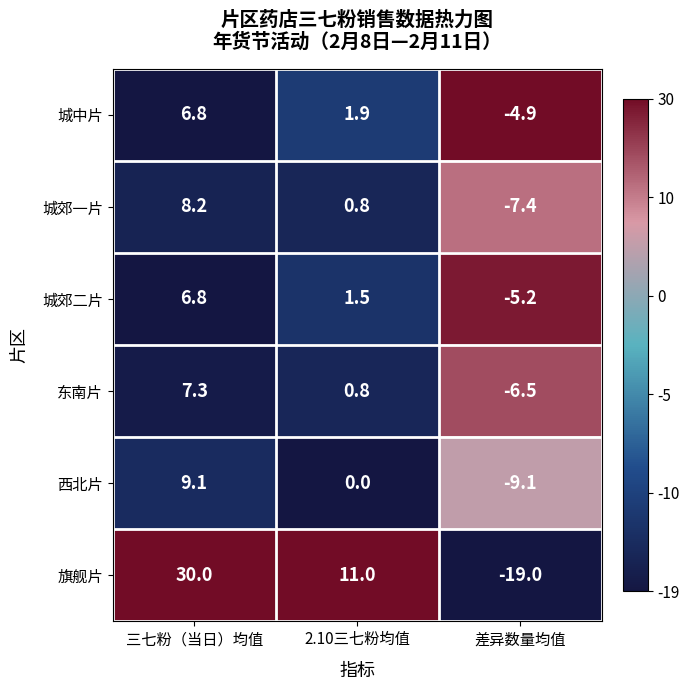

What is the total value across all series at 2.10三七粉均值?

16.0